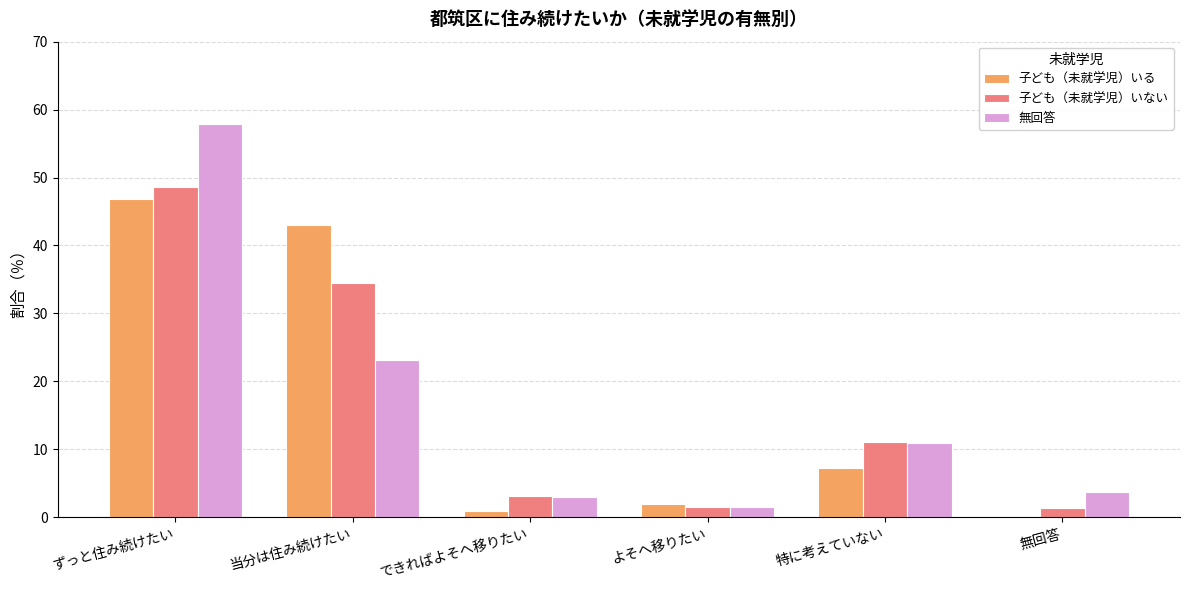

What is the greatest value displayed?

57.9